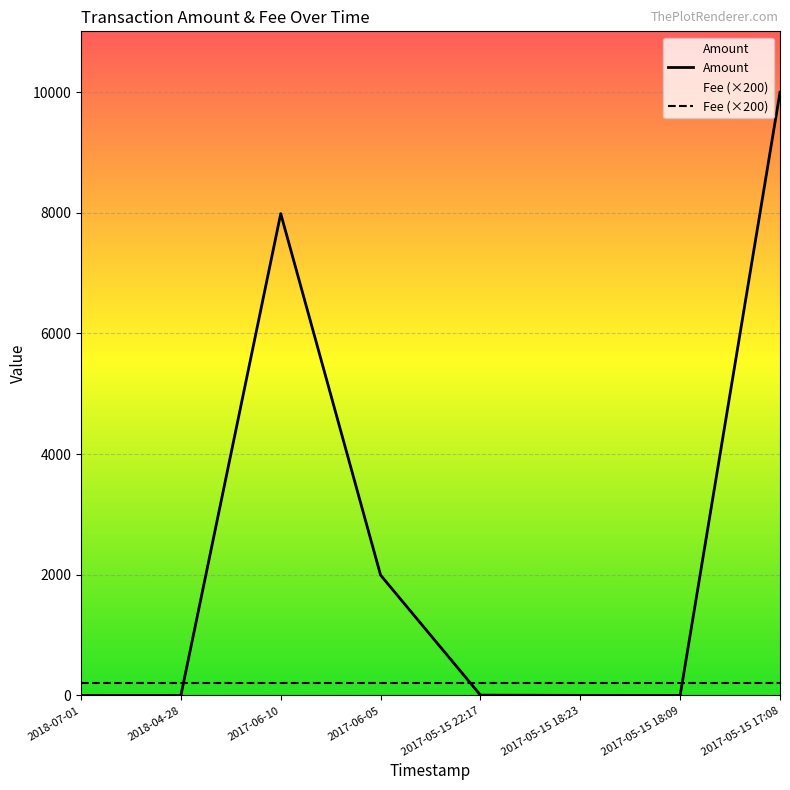

What value does the data have at 2017-05-15 18:23?

1